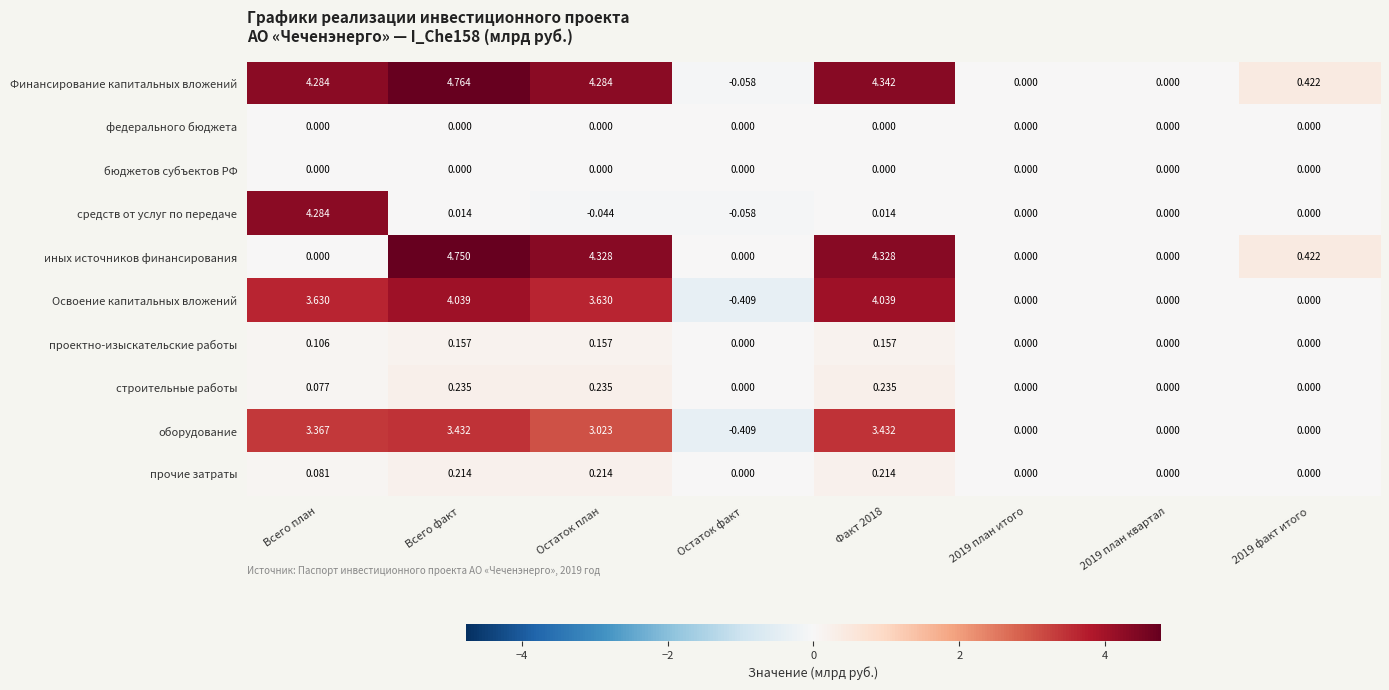

At how many categories does at least one series exceed 1?

4